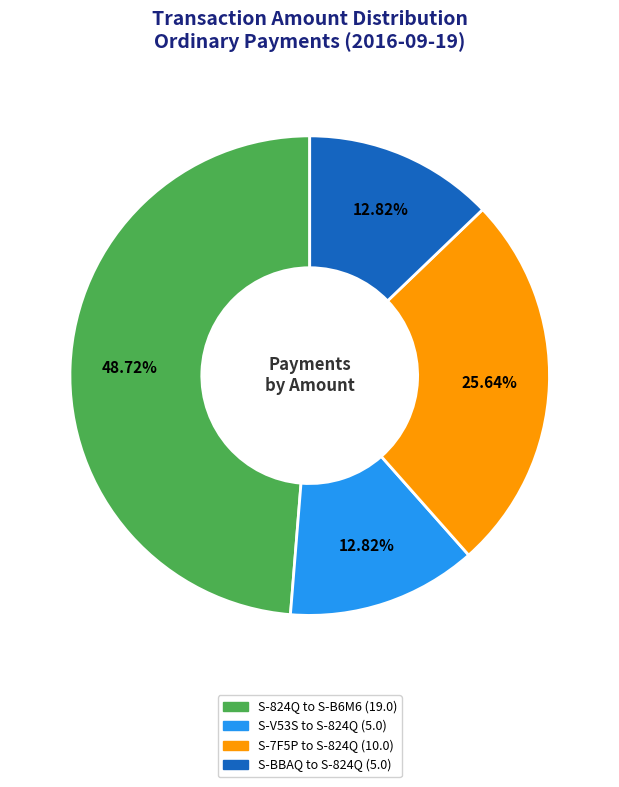

The S-BBAQ to S-824Q (5.0) slice represents 13% of the pie. True or false?

True